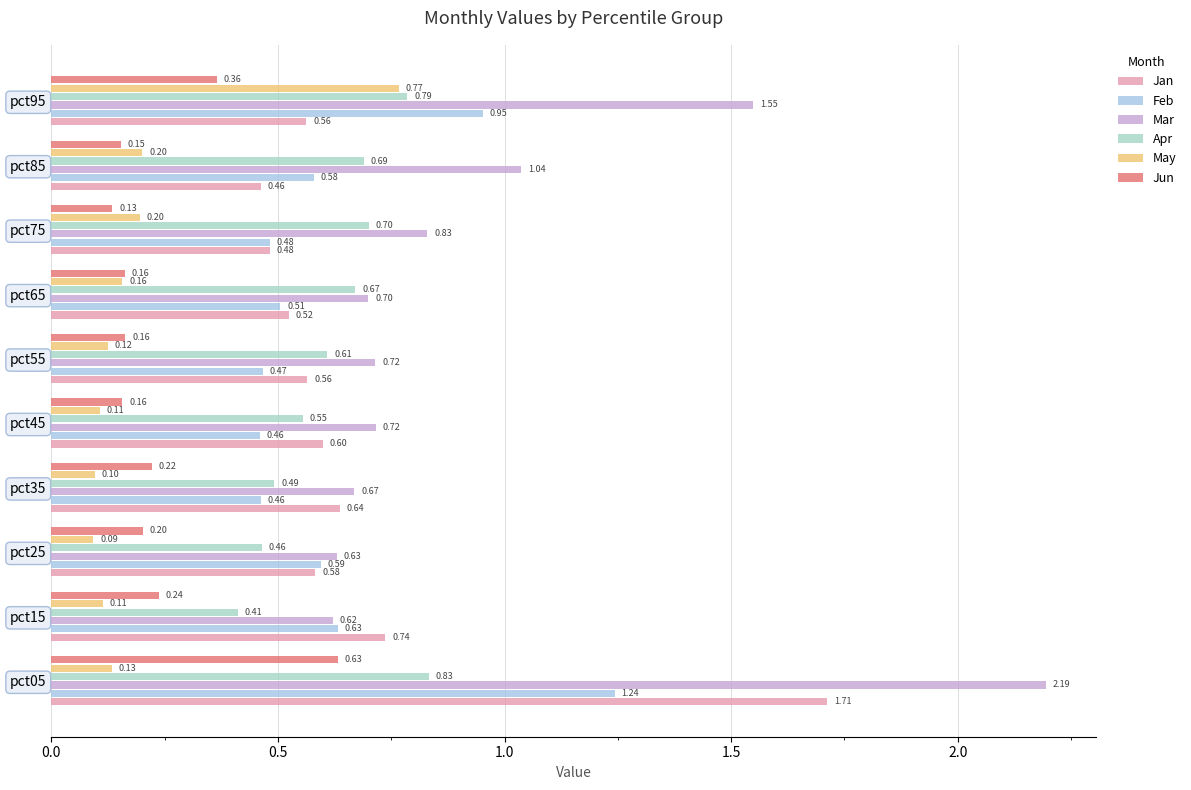

What is the difference between the maximum and second lowest values in the May series?

0.7